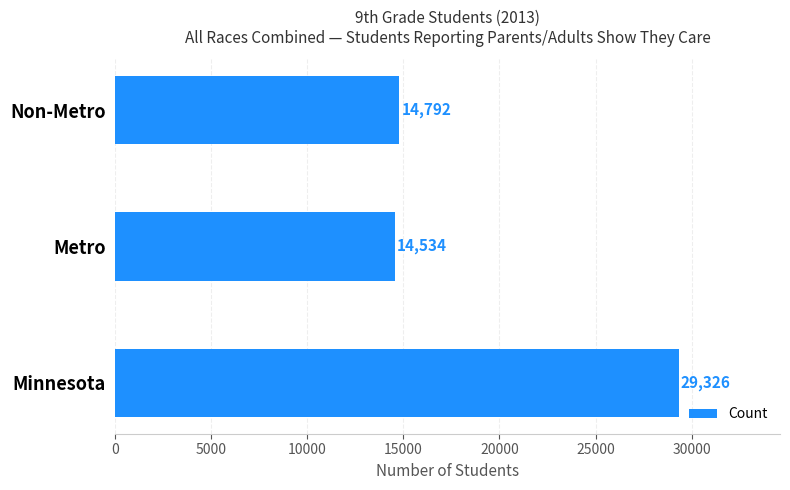

Are the bars horizontal?

Yes